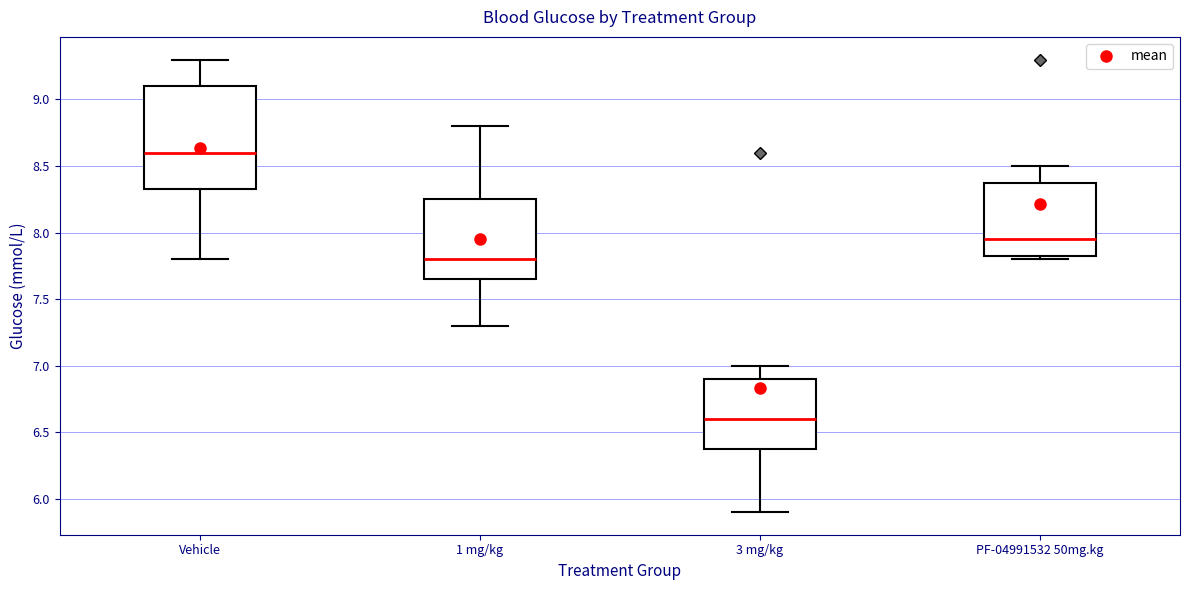

Which box is the tallest, from its lower edge to its upper edge?

Vehicle